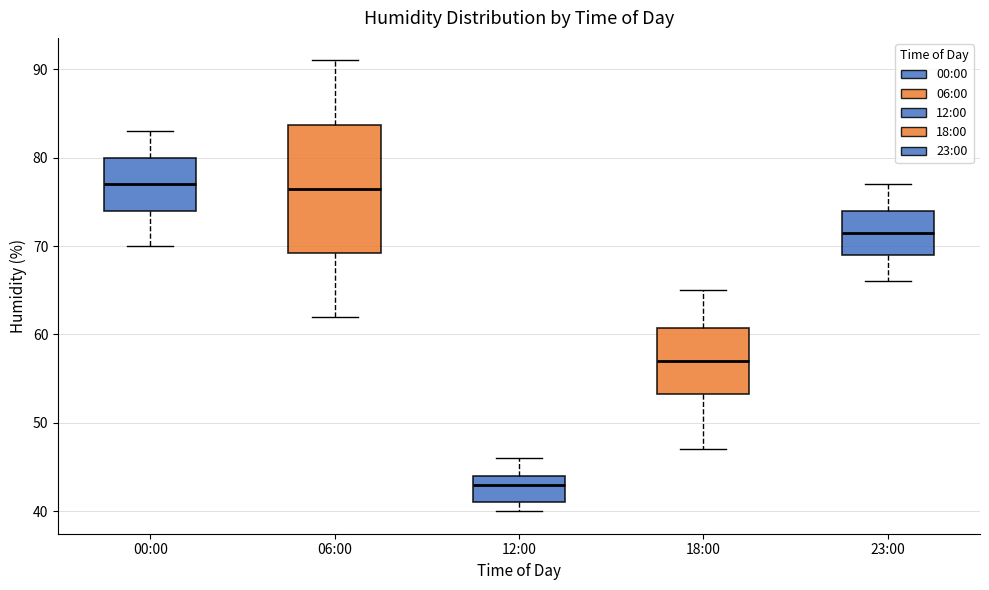

Which box is the tallest, from its lower edge to its upper edge?

06:00